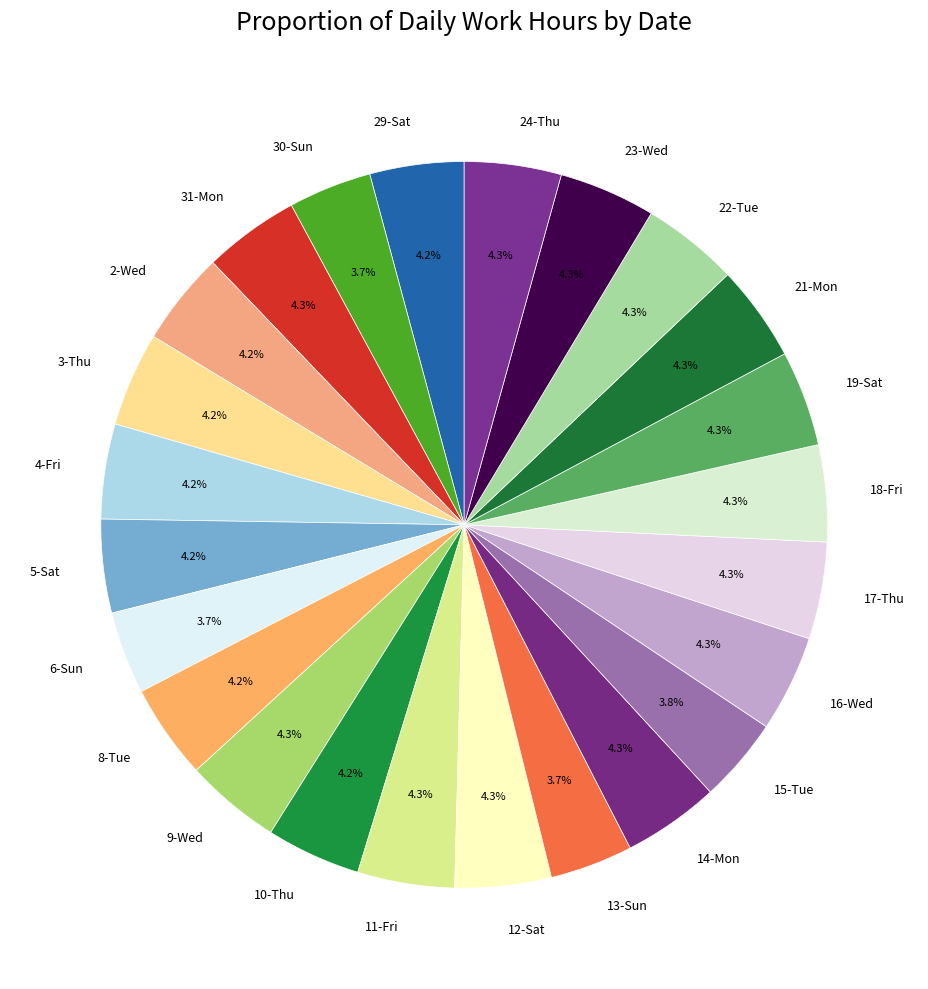

Approximately how many times larger is the value at 9-Wed compared to 3-Thu?

1.0